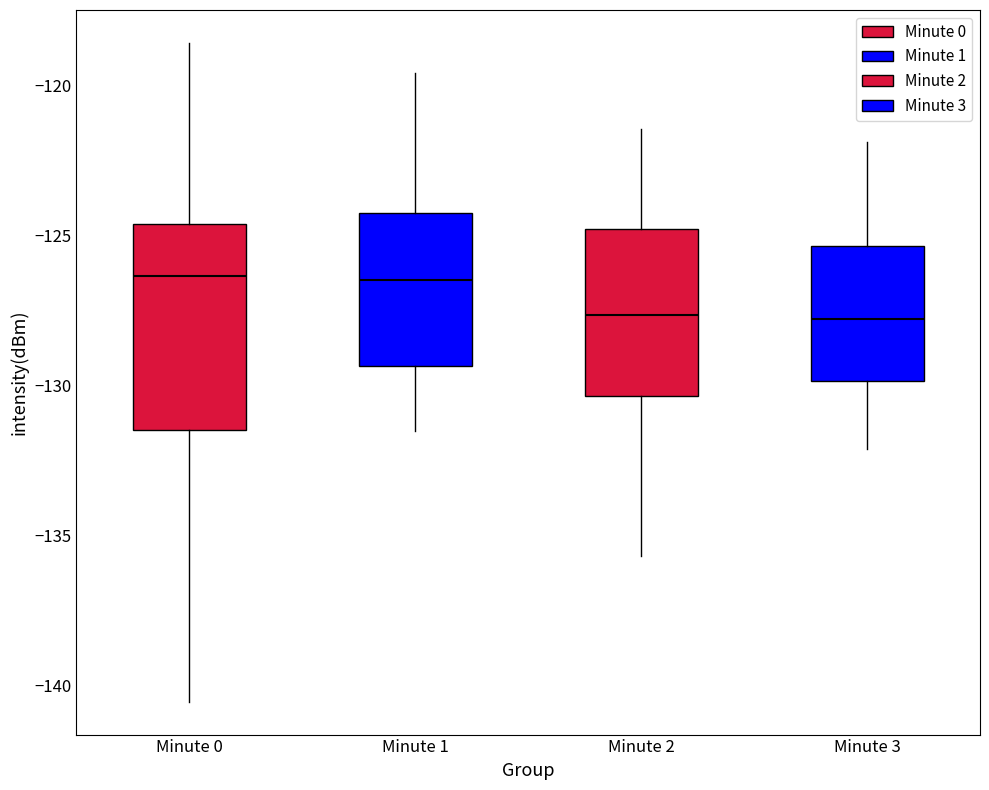

Where is the upper edge of the box for Minute 0 on the y-axis? The values are not printed on the chart, so give them approximately, as read against the axis.

-124.5